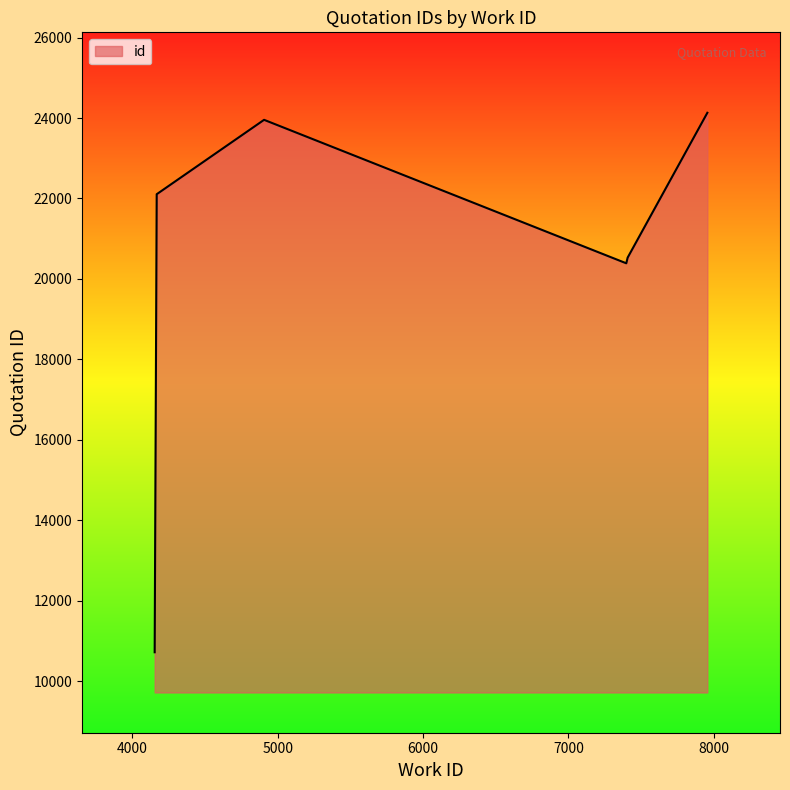

At which label does the data first exceed 20528?

4167